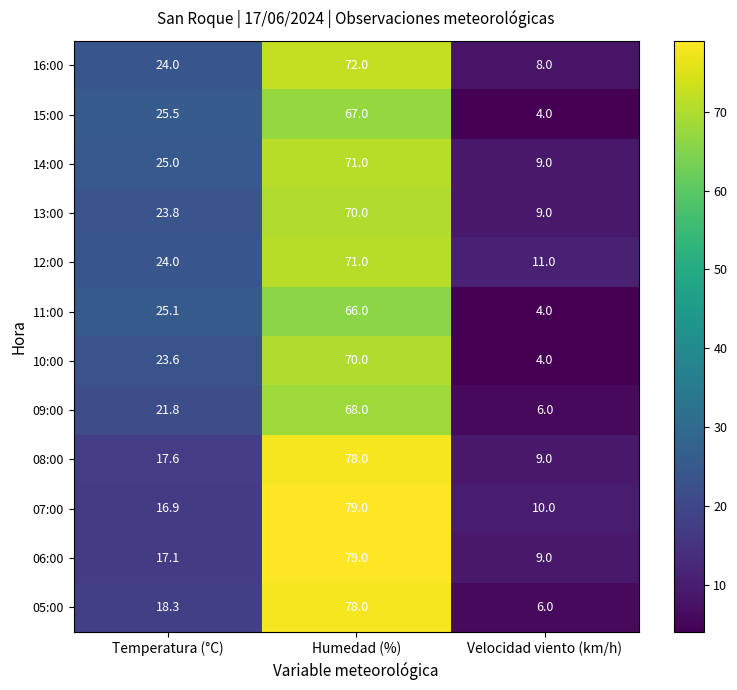

The 16:00 series shows 111.5 at Humedad (%). True or false?

False